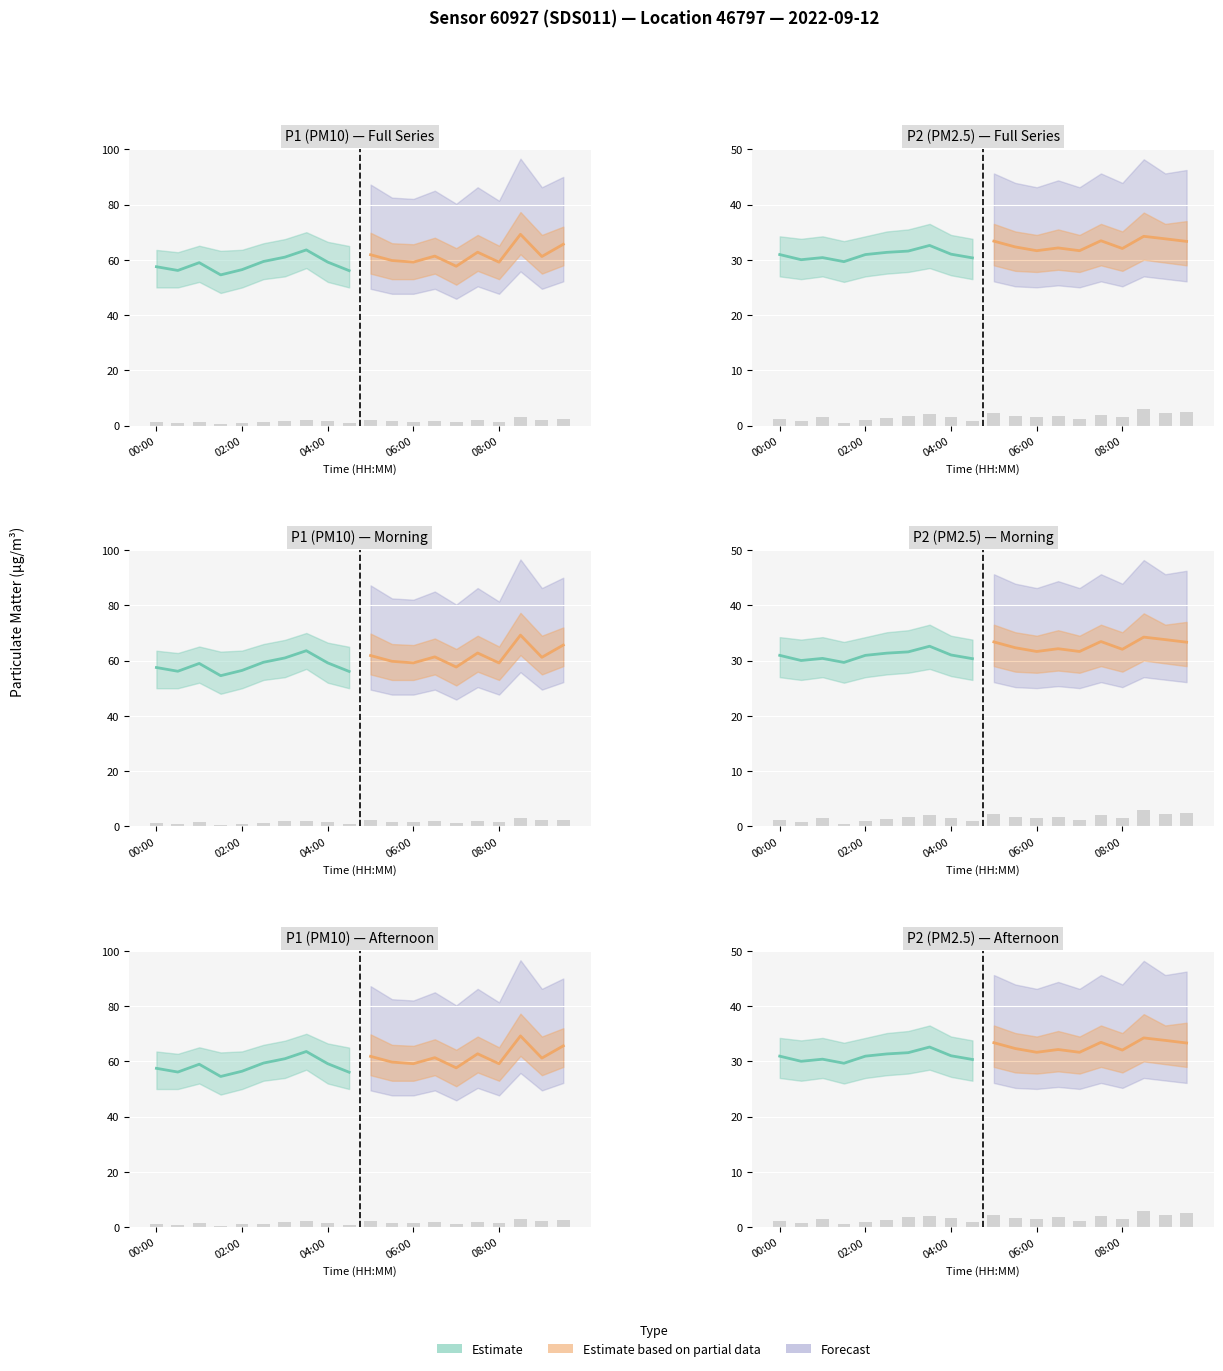

What is the value of the Estimate based on partial data bar at the 2nd from the left?

32.3